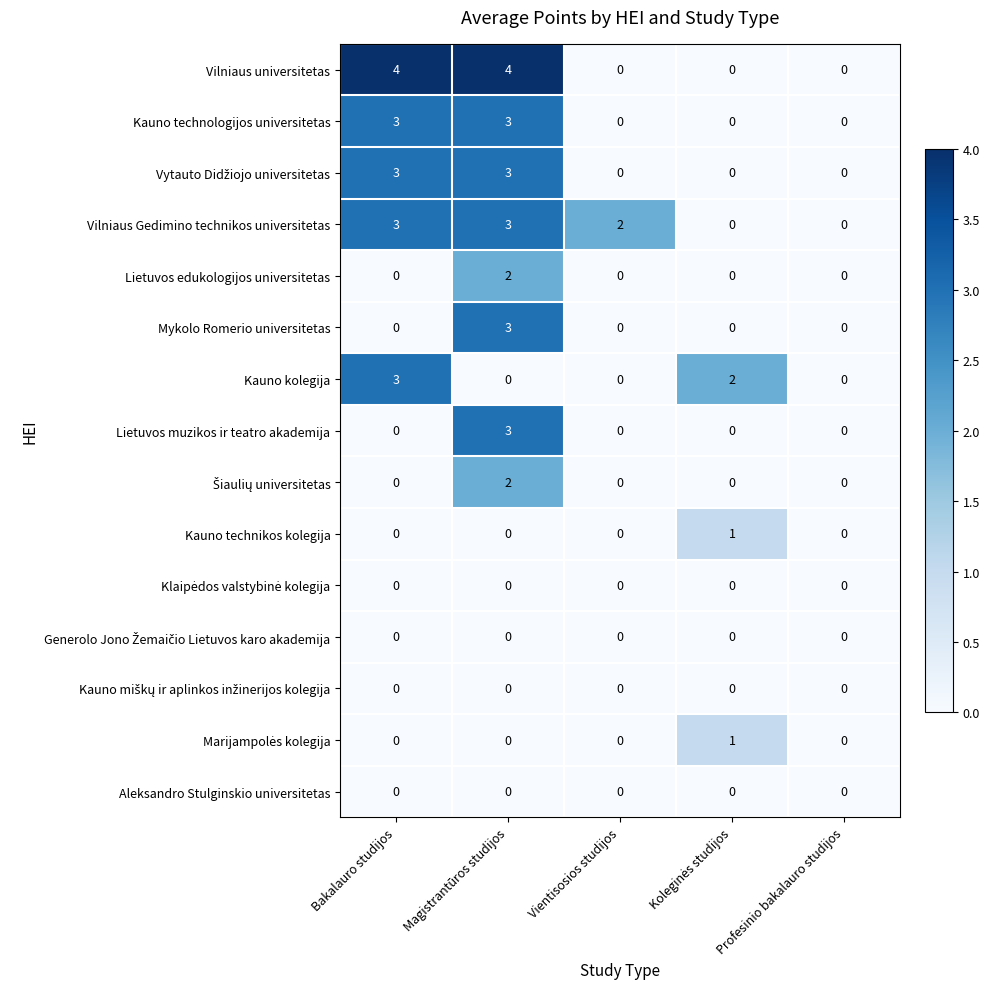

What is the difference between the highest and lowest values at Magistrantūros studijos?

4